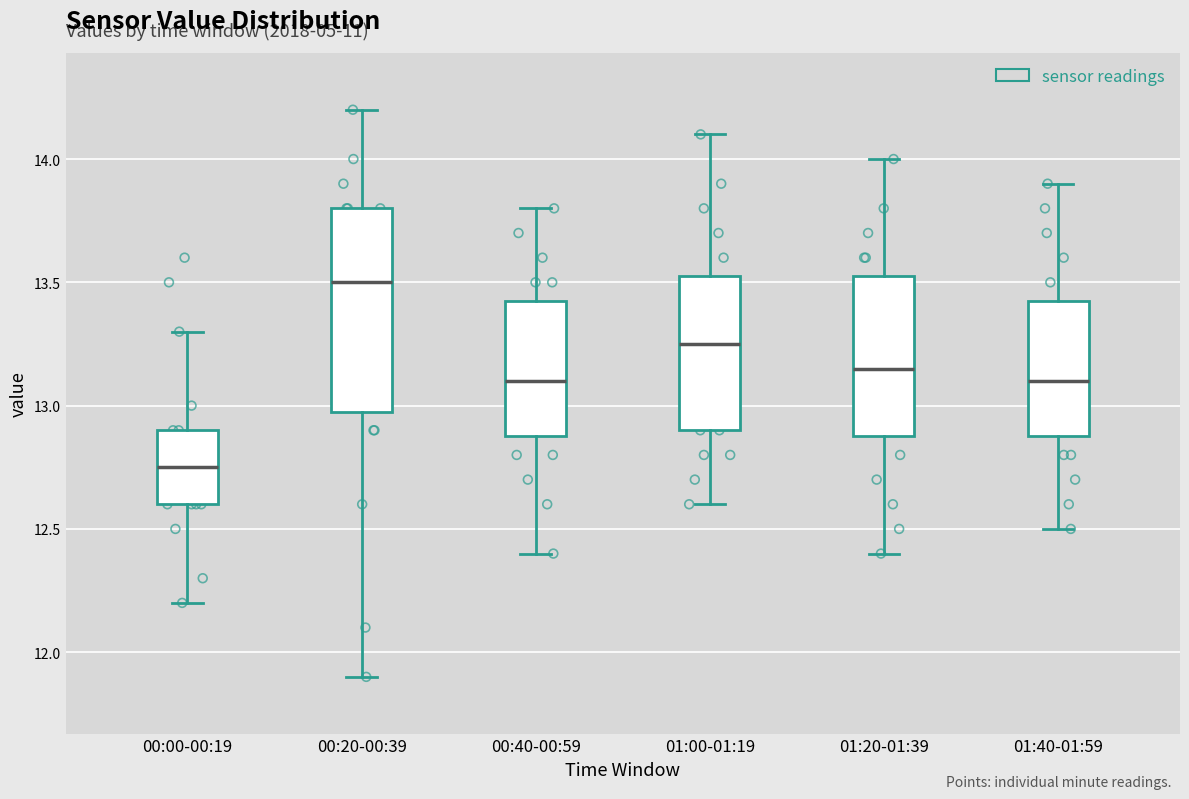

Which box is the tallest, from its lower edge to its upper edge?

00:20-00:39